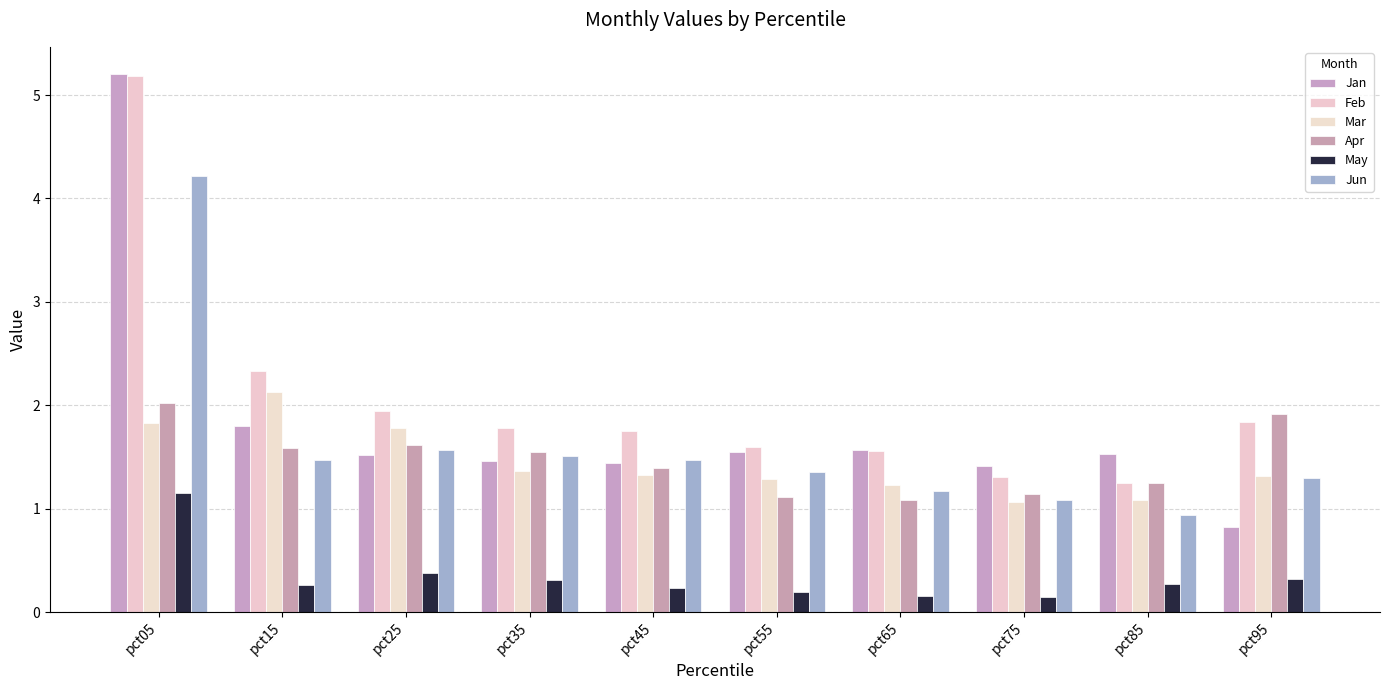

What is the minimum value shown in the chart?

0.1